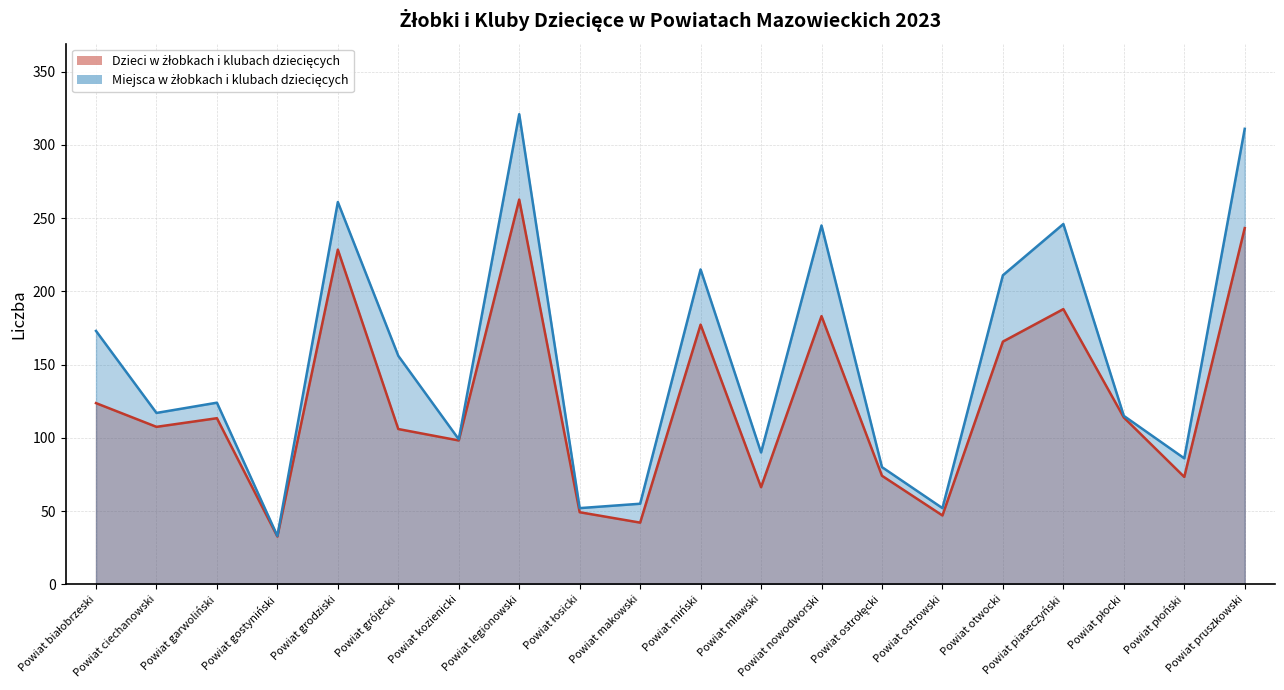

How many interior local valleys does the Dzieci w żłobkach i klubach dziecięcych series have?

7